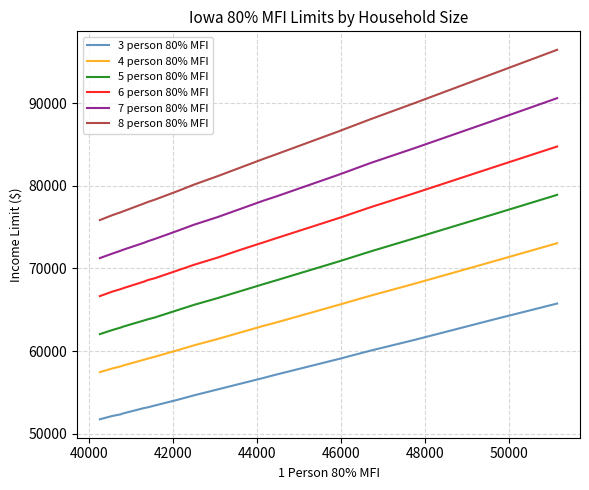

True or false: 5 person 80% MFI and 3 person 80% MFI intersect in this chart.

False